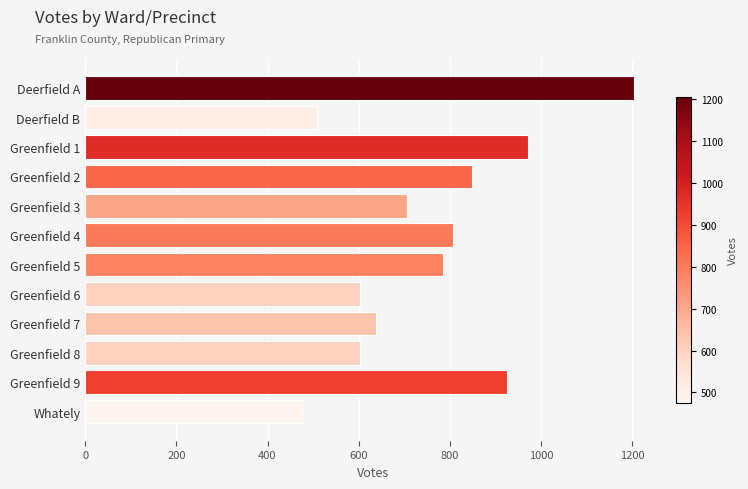

The chart shows a value of 296 at Deerfield B. True or false?

False